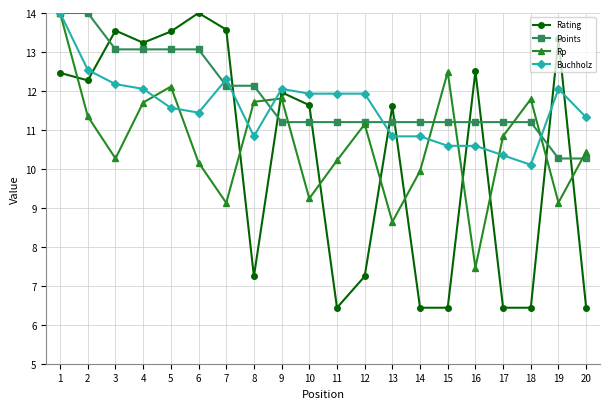

At which label does Buchholz first exceed 11?

1